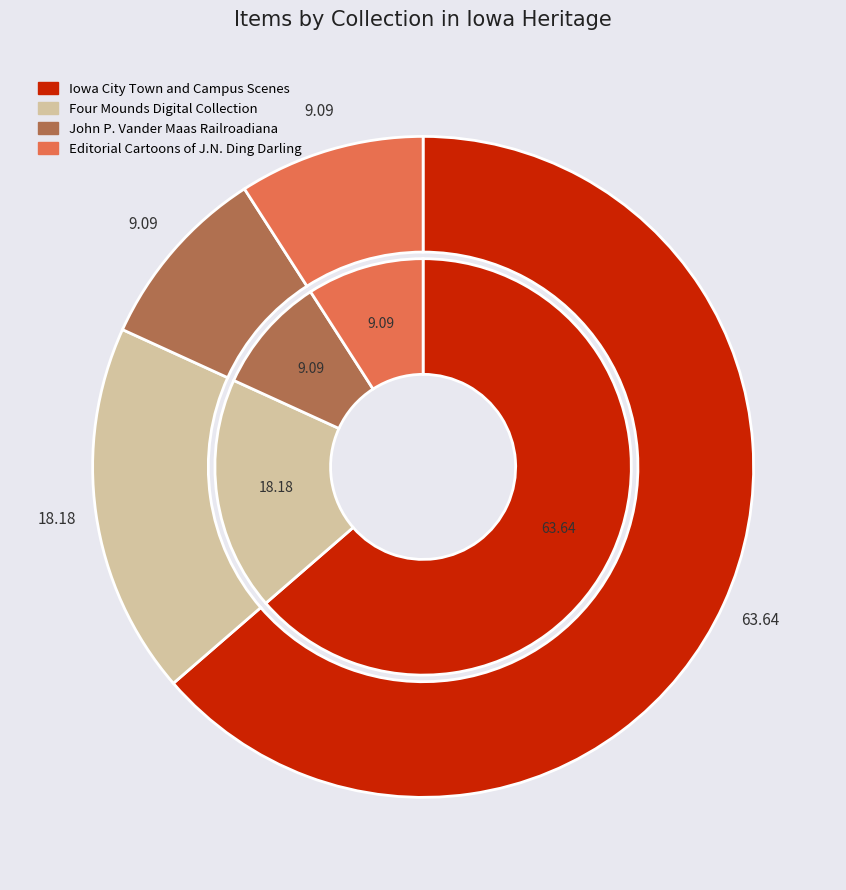

Is it true that Iowa City Town and Campus Scenes is 50% of the pie?

False